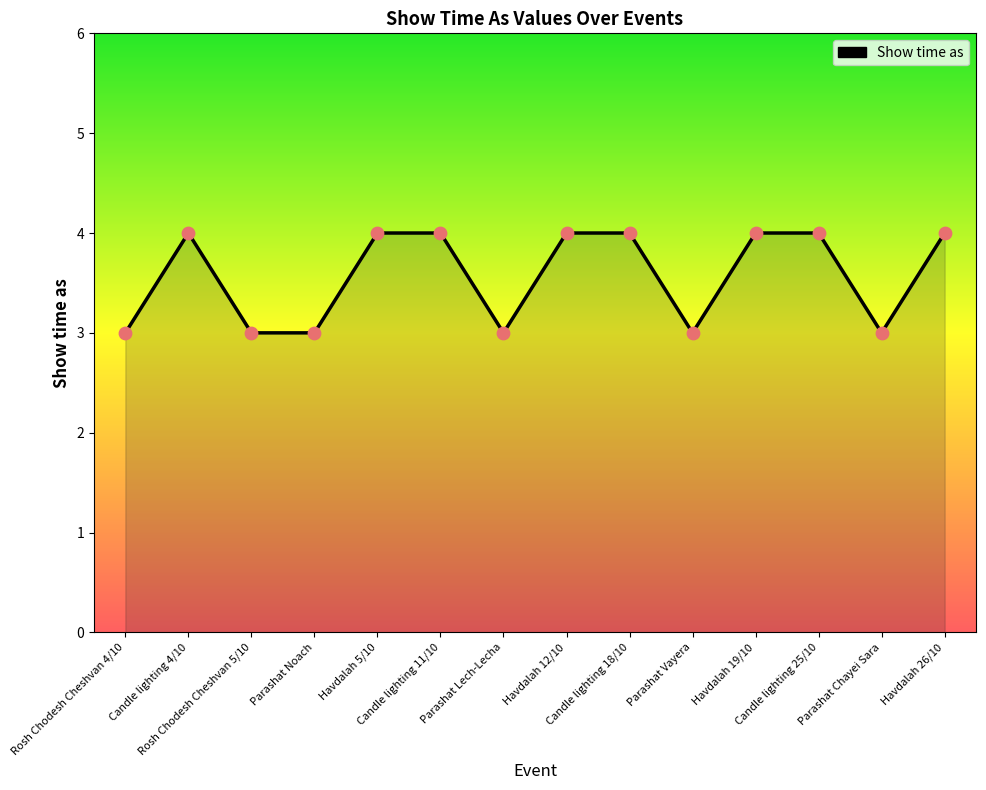

Between Candle lighting 25/10 and Rosh Chodesh Cheshvan 4/10, which is larger?

Candle lighting 25/10